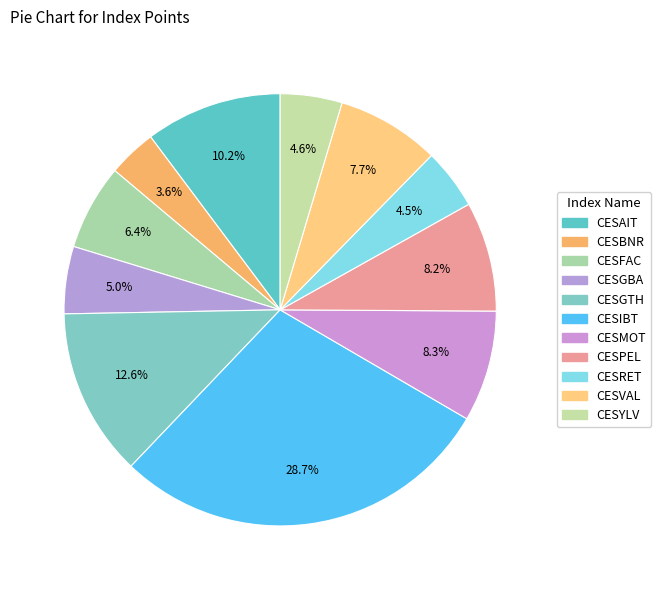

Count the number of slices in the pie.

11